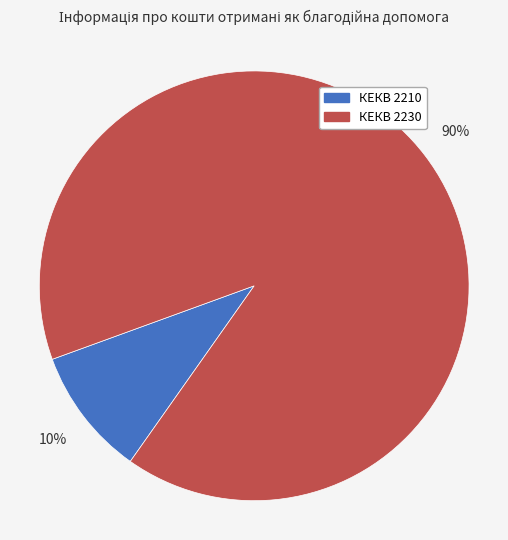

To the nearest percent, what is the average slice percentage?

50%